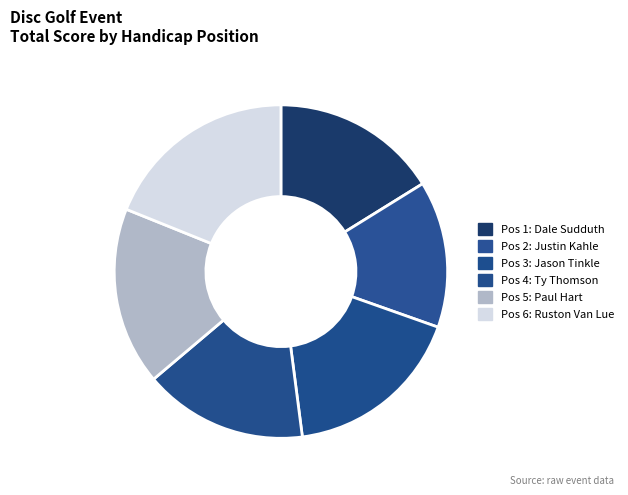

Rank the categories by value from lowest to highest.

2, 4, 1, 5, 3, 6